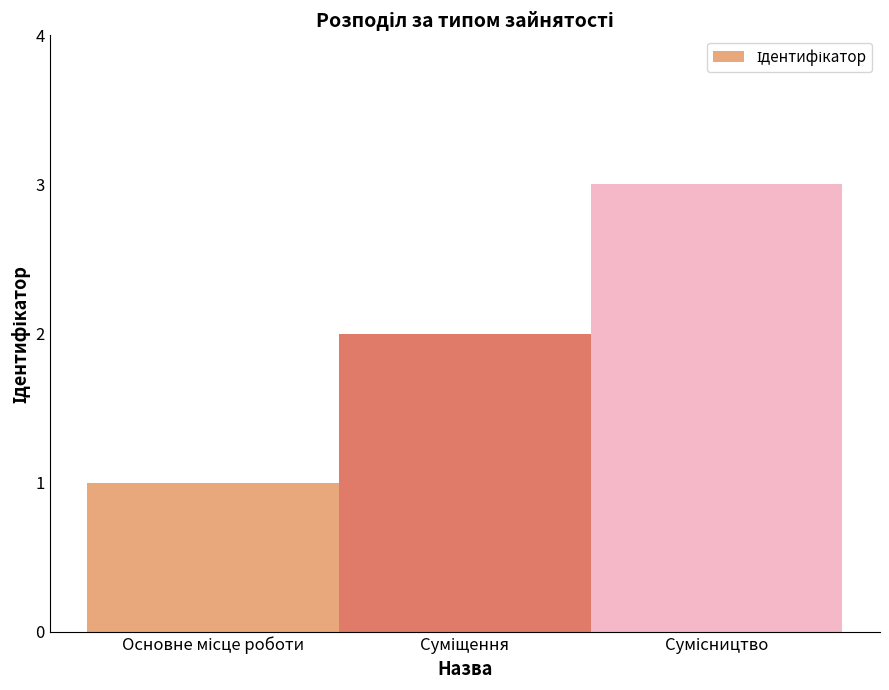

What is the sum of all values?

6